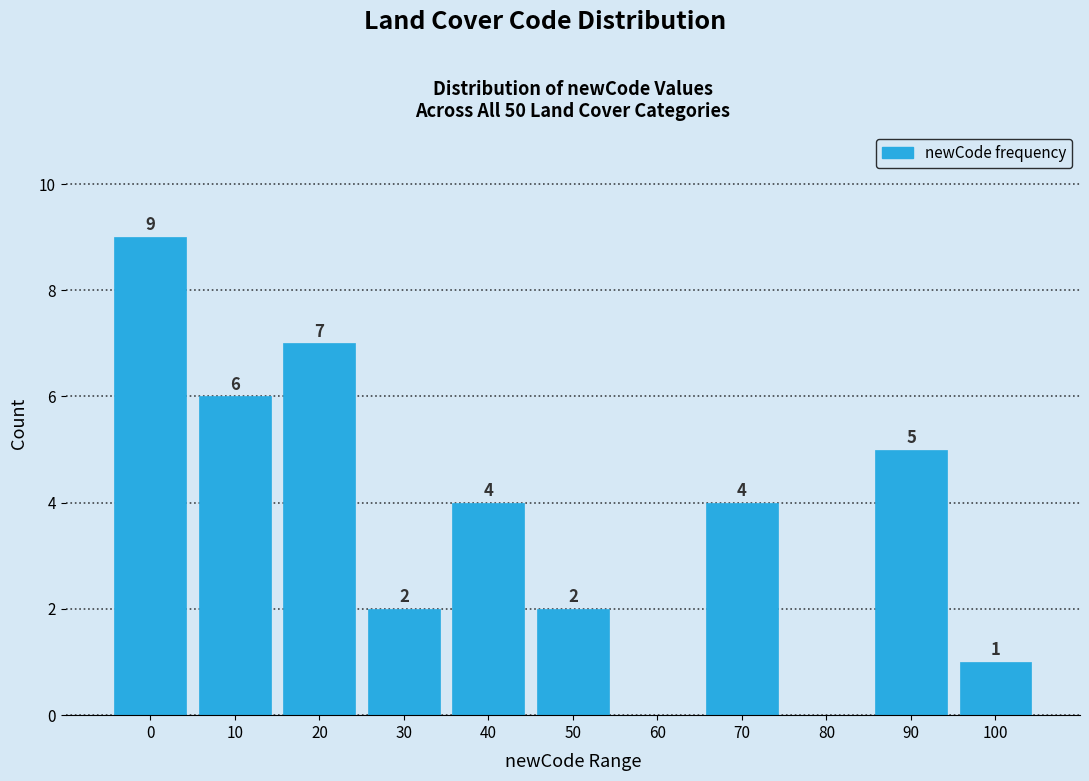

Reading left to right, extract all data points from this chart.

0=9	10=6	20=7	30=2	40=4	50=2	60=0	70=4	80=0	90=5	100=1